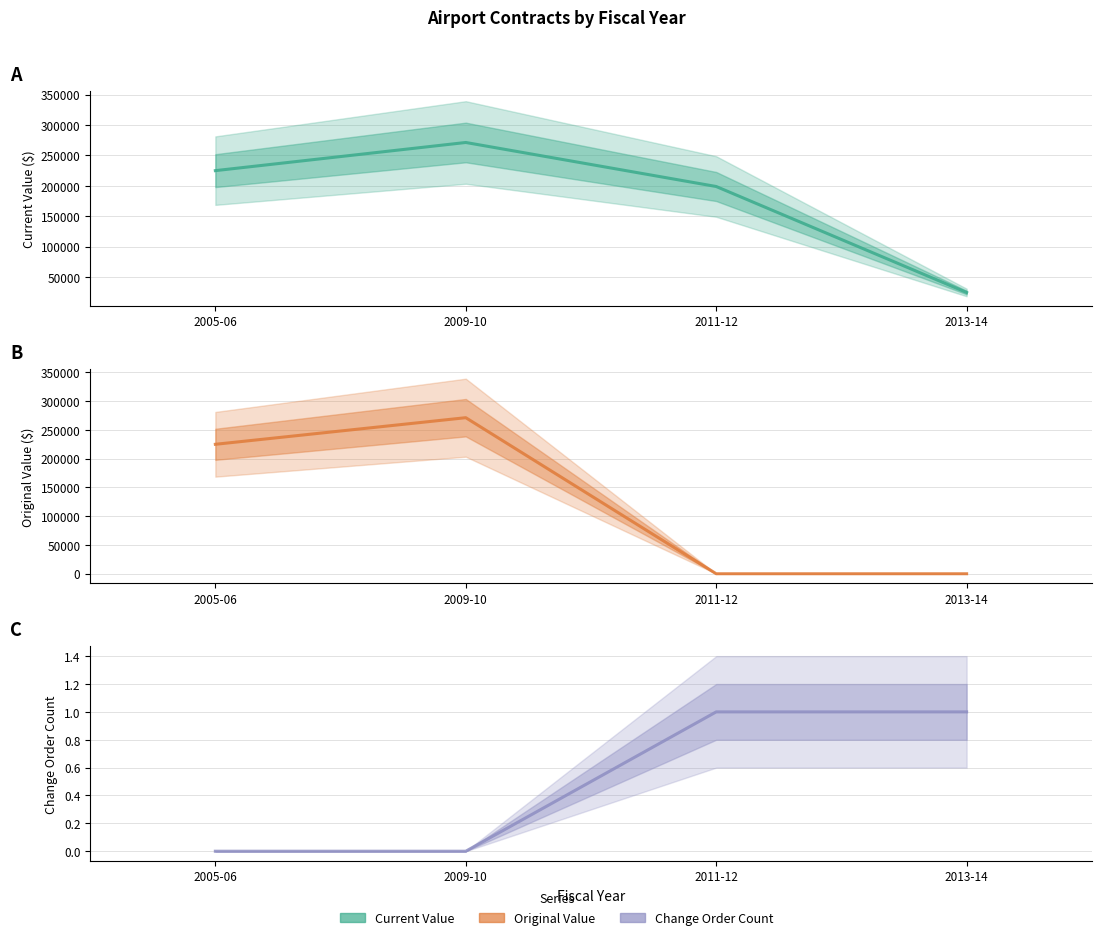

What are all the series names shown in the legend?

current_value, original_value, change_order_count